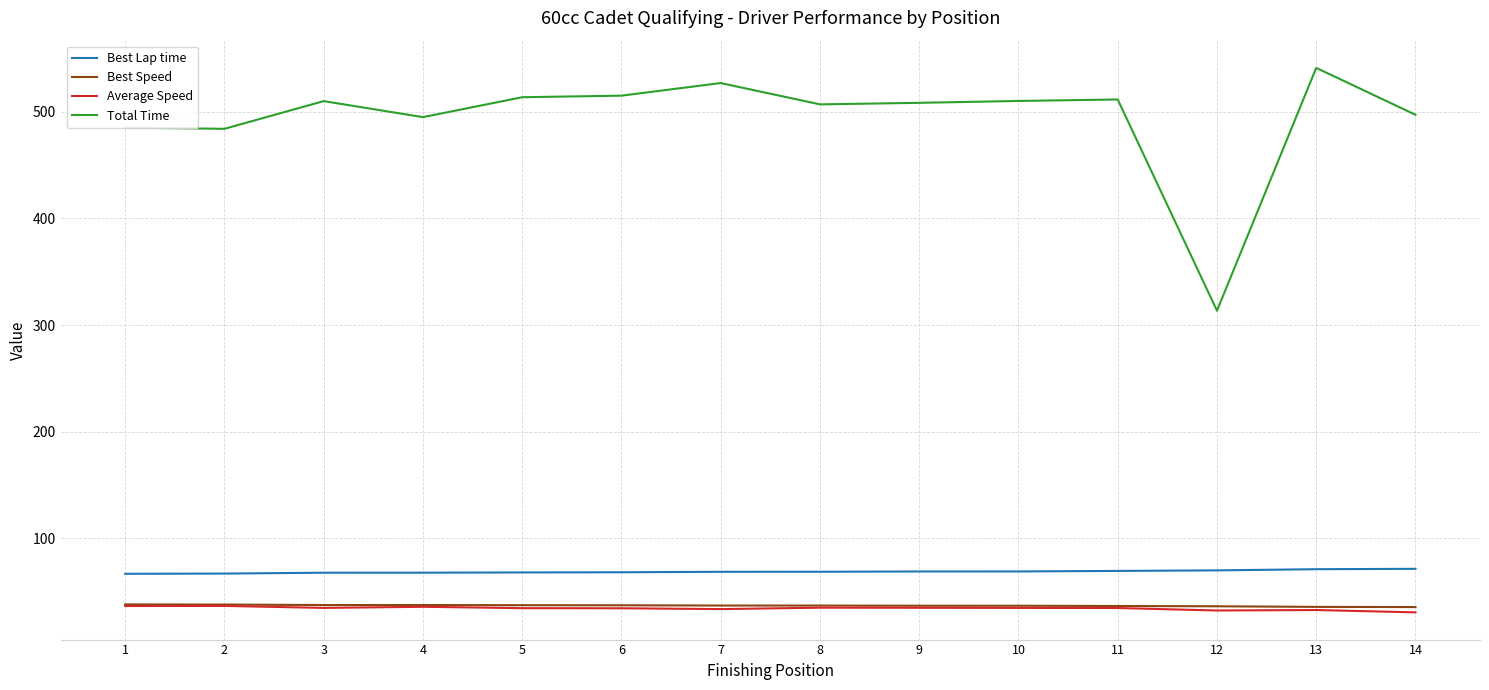

What is the total value across all series at 2?

625.0